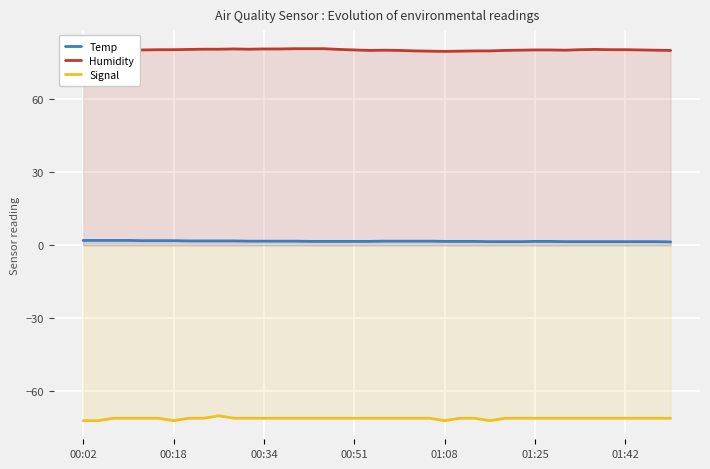

Reading left to right, extract all data points from this chart.

Temp: 2.0	2.0	2.0	2.0	1.9	1.9	1.9	1.8	1.8	1.8	1.8	1.7	1.7	1.7	1.7	1.6	1.6	1.6	1.6	1.6	1.7	1.7	1.7	1.7	1.6	1.6	1.6	1.5	1.5	1.5	1.6	1.6	1.5	1.5	1.5	1.5	1.5	1.5	1.5	1.4
Humidity: 80.1	80.1	80.1	80.1	80.2	80.3	80.3	80.4	80.5	80.5	80.6	80.5	80.6	80.6	80.7	80.7	80.7	80.4	80.2	80.0	80.1	80.0	79.8	79.7	79.6	79.7	79.8	79.8	80.0	80.1	80.2	80.2	80.1	80.3	80.4	80.3	80.3	80.2	80.1	80.0
Signal: -72.0	-72.0	-71.0	-71.0	-71.0	-71.0	-72.0	-71.0	-71.0	-70.0	-71.0	-71.0	-71.0	-71.0	-71.0	-71.0	-71.0	-71.0	-71.0	-71.0	-71.0	-71.0	-71.0	-71.0	-72.0	-71.0	-71.0	-72.0	-71.0	-71.0	-71.0	-71.0	-71.0	-71.0	-71.0	-71.0	-71.0	-71.0	-71.0	-71.0